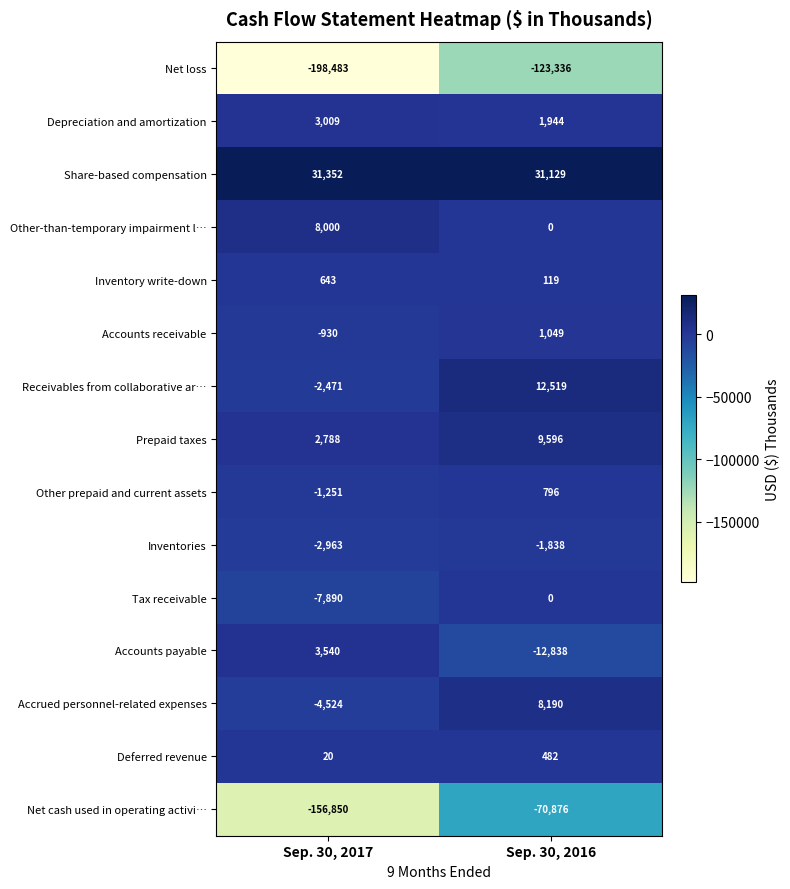

What is the sum of all Other prepaid and current assets values?

-455